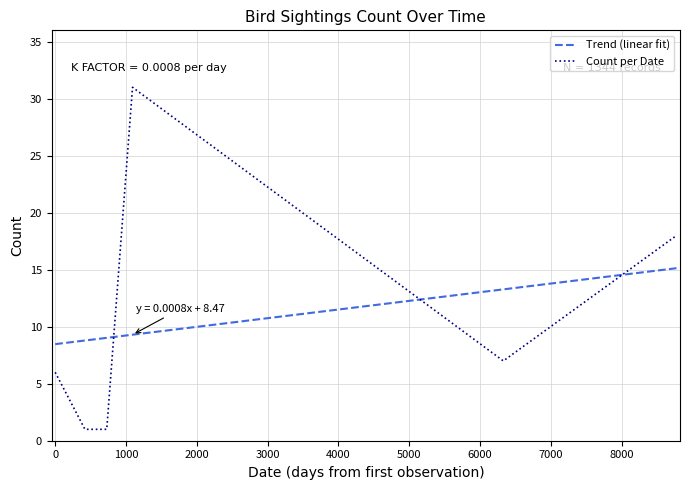

After their last crossing, which series has the higher values: Trend (linear fit) or Count per Date?

Count per Date